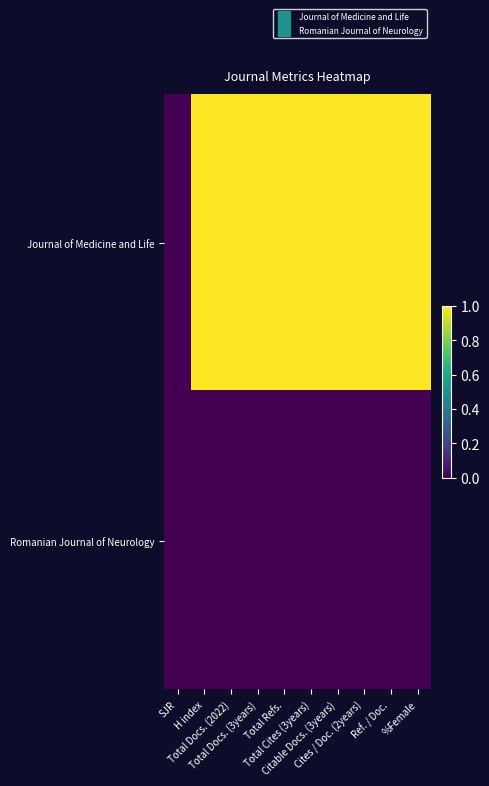

Rank the series by their average value, from highest to lowest.

Journal of Medicine and Life, Romanian Journal of Neurology